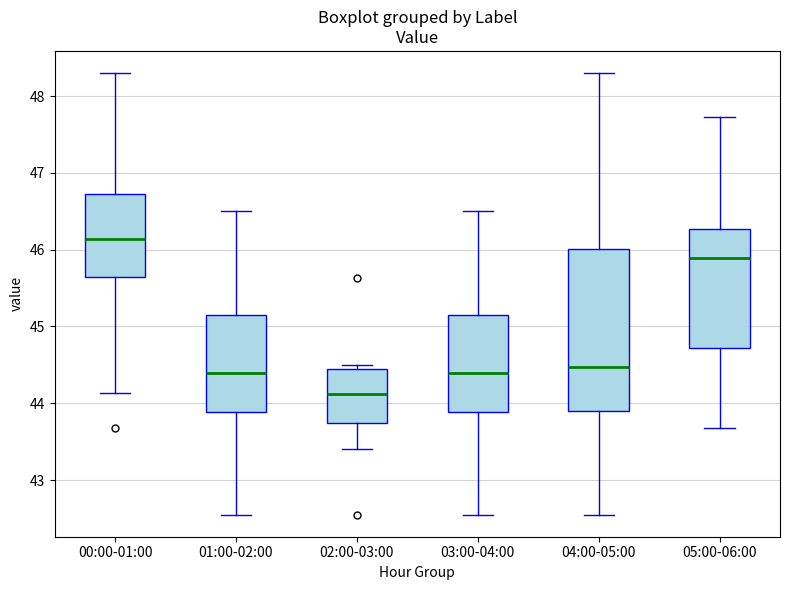

Which box has the highest median line?

00:00-01:00